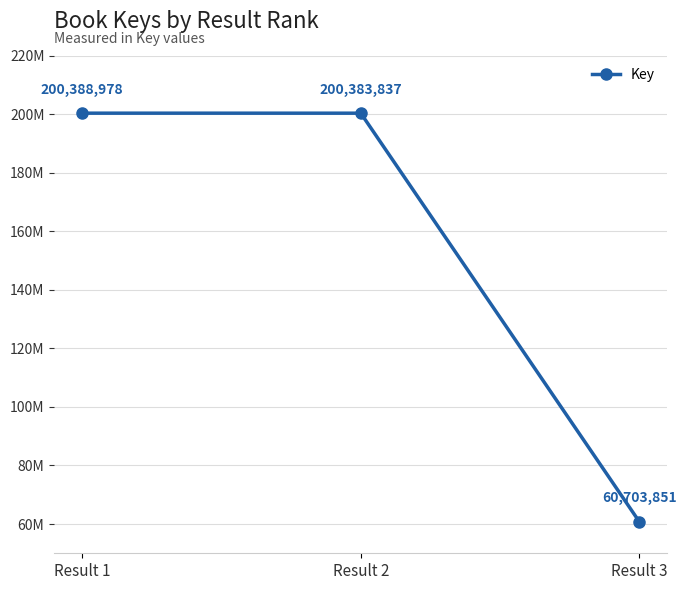

What is the value of the 1st point from the left?

200388978